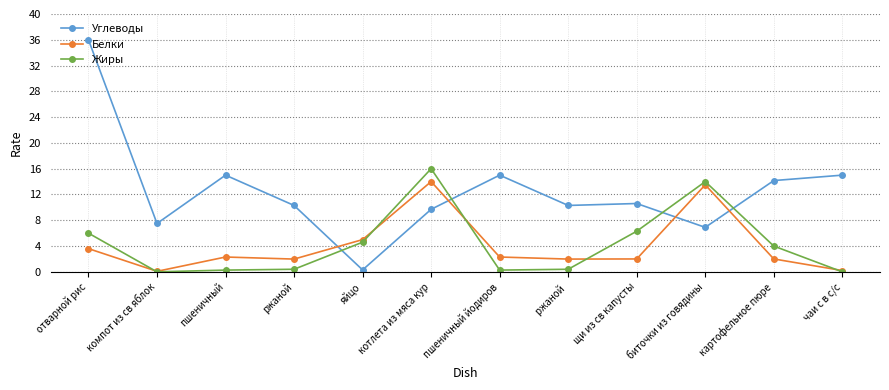

The value of Жиры at чаи с в с/с is 0.0. True or false?

True